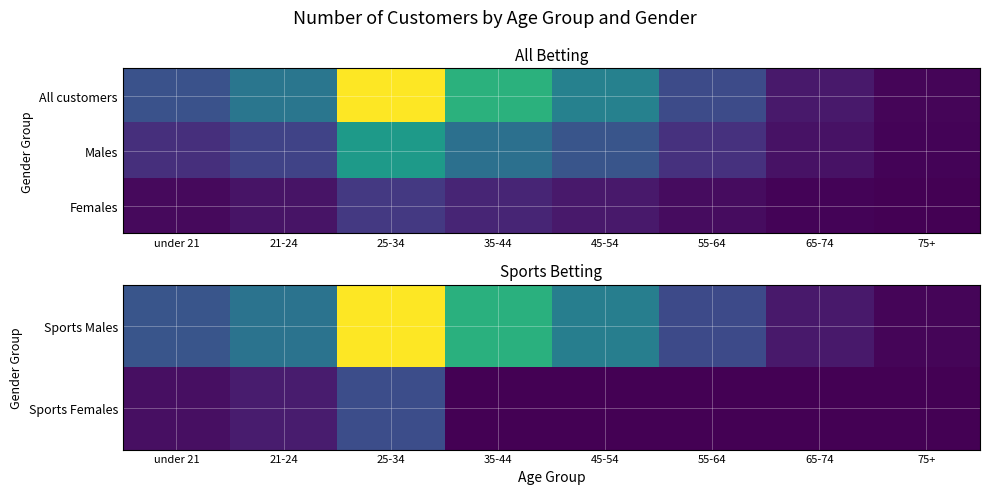

Between 35-44 and 75+, which series saw the biggest shift?

Sports Males